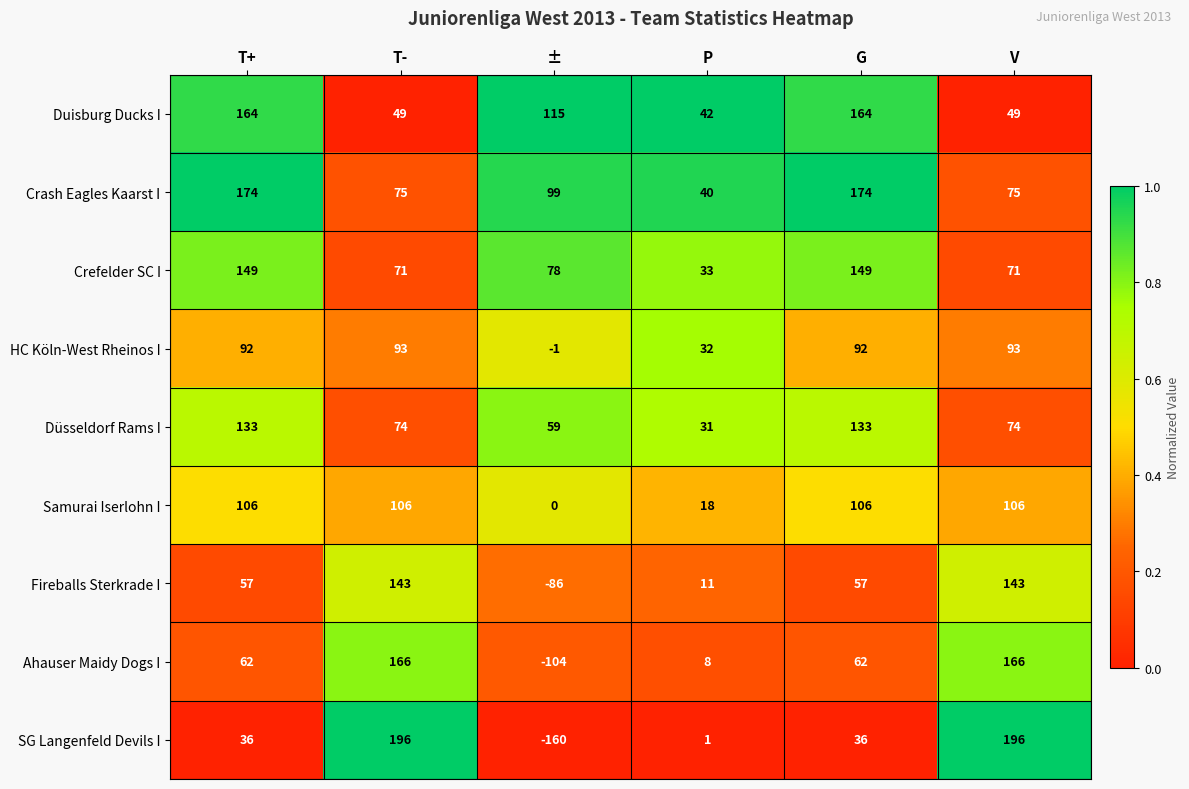

List the series in order of their peak value, highest first.

SG Langenfeld Devils I, Crash Eagles Kaarst I, Ahauser Maidy Dogs I, Duisburg Ducks I, Crefelder SC I, Fireballs Sterkrade I, Düsseldorf Rams I, Samurai Iserlohn I, HC Köln-West Rheinos I